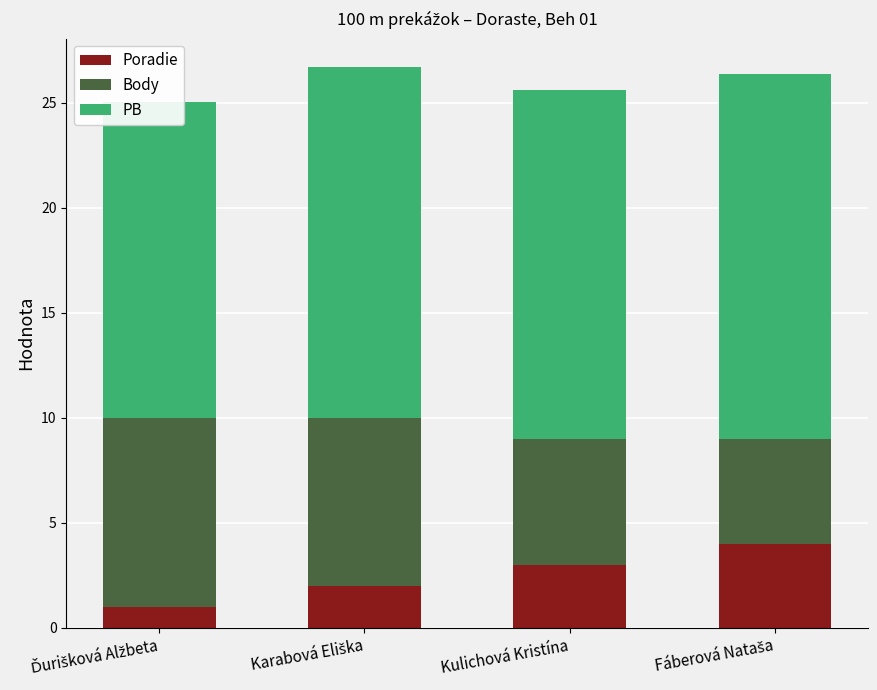

At which label is PB closest to 16?

Kulichová Kristína